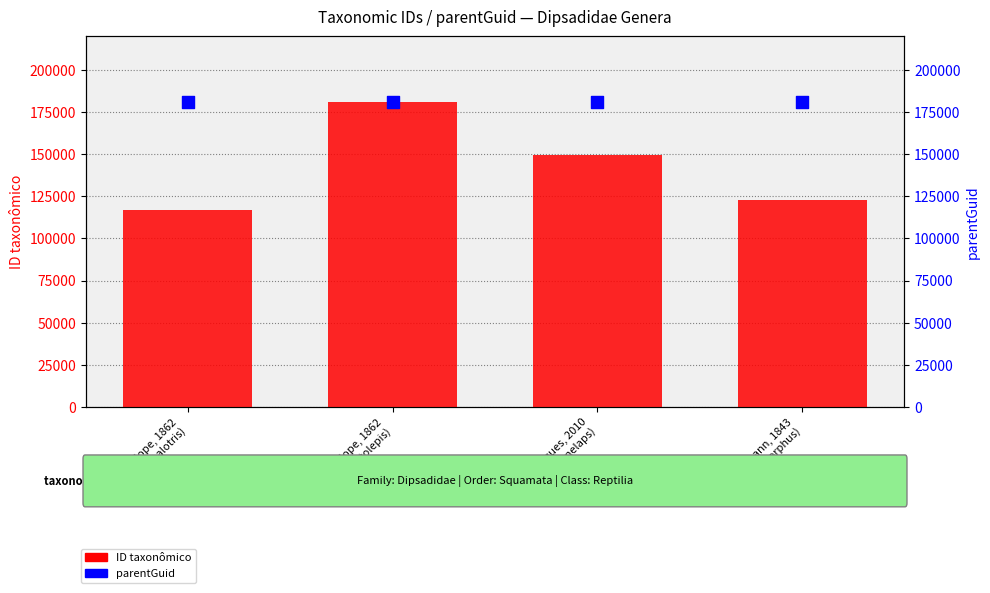

What are all the series names shown in the legend?

ID taxonômico, parentGuid